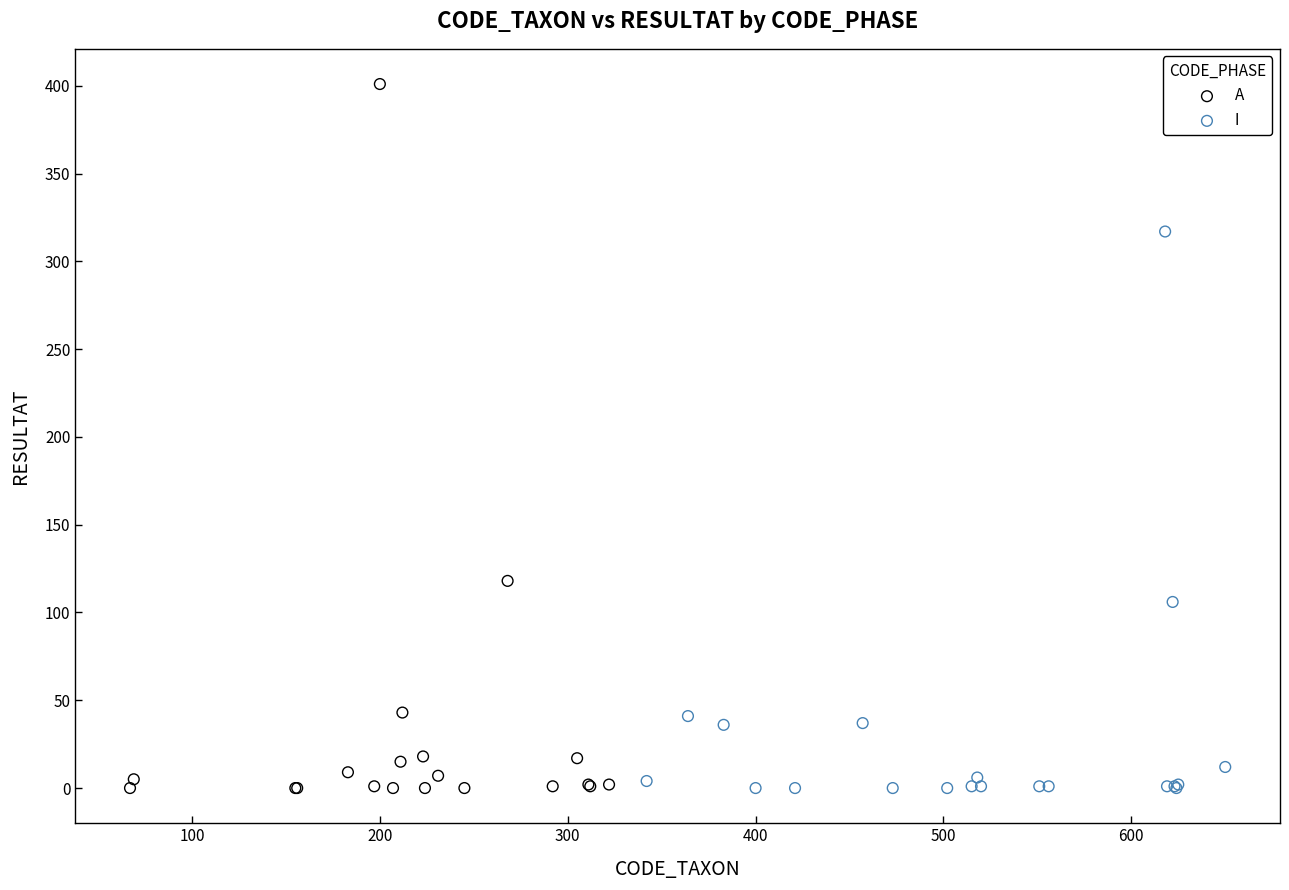

Which series has the widest spread of Y values?

A